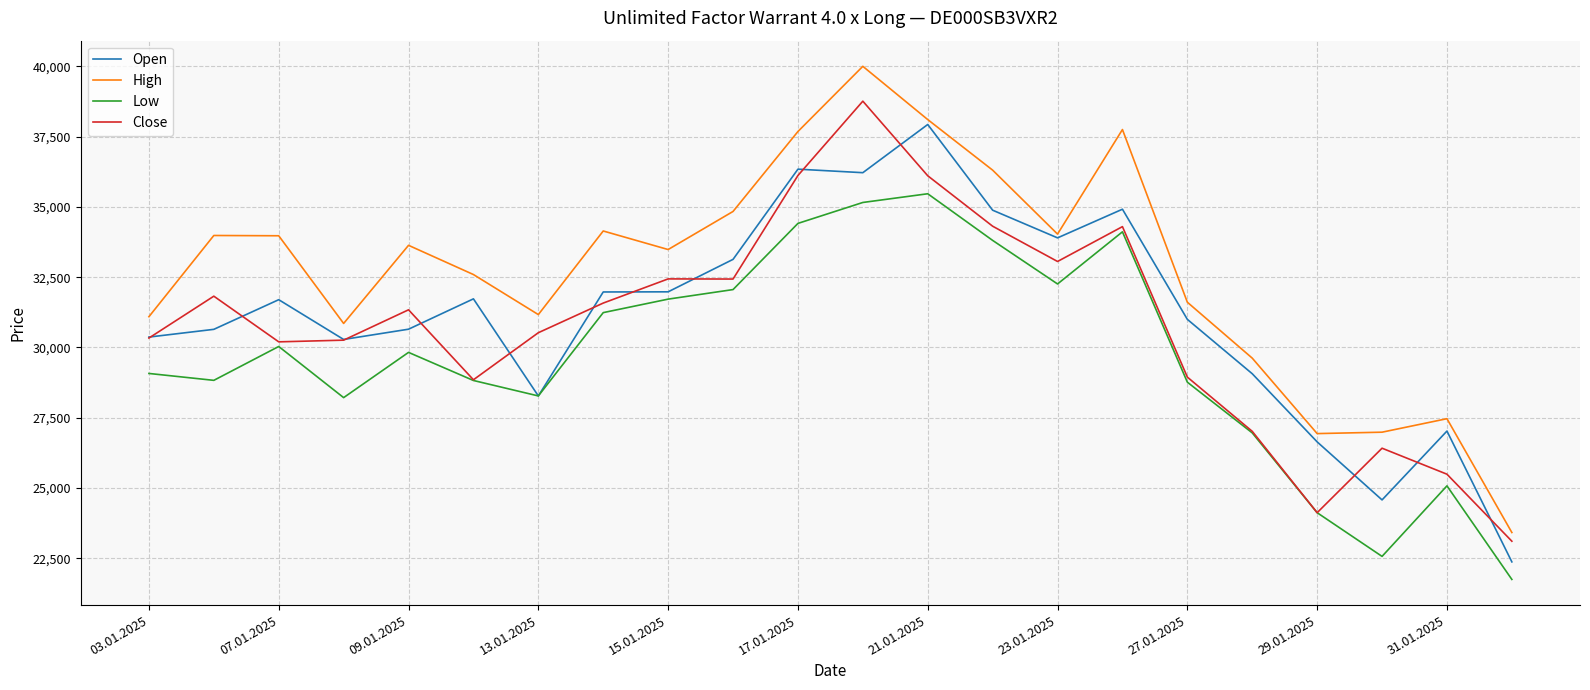

Count the number of data series in this chart.

4